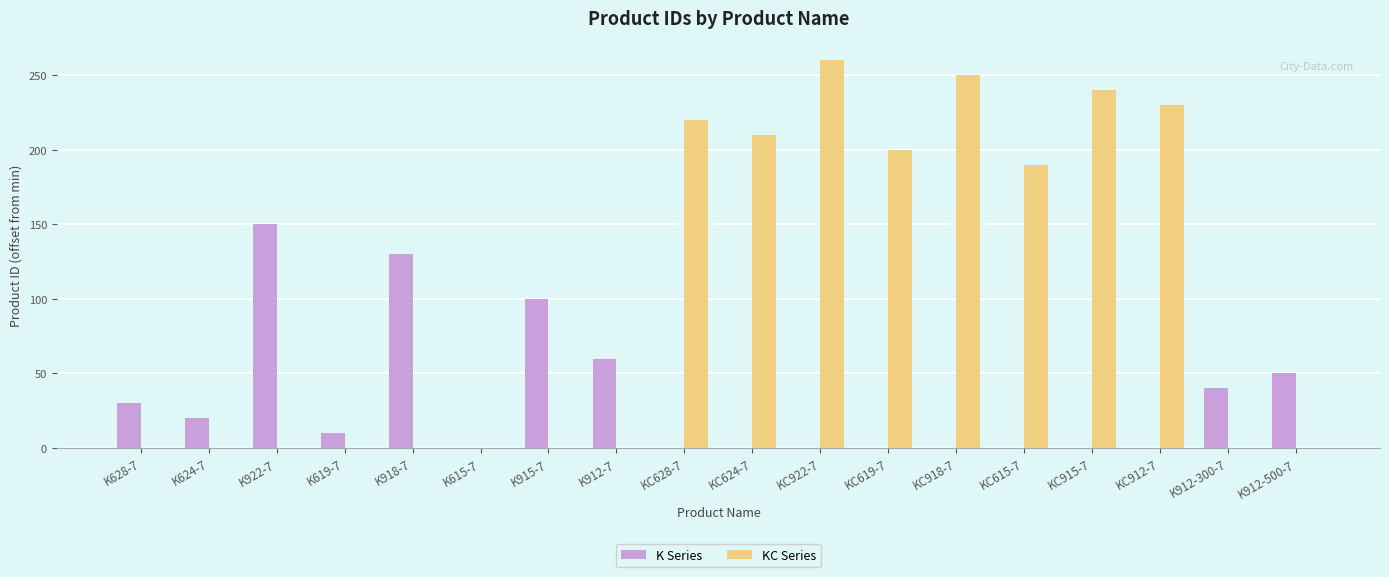

Reading left to right, what are all the values shown in this chart?

K Series: K628-7=30	K624-7=20	K922-7=150	K619-7=10	K918-7=130	K615-7=0	K915-7=100	K912-7=60	KC628-7=0	KC624-7=0	KC922-7=0	KC619-7=0	KC918-7=0	KC615-7=0	KC915-7=0	KC912-7=0	K912-300-7=40	K912-500-7=50
KC Series: K628-7=0	K624-7=0	K922-7=0	K619-7=0	K918-7=0	K615-7=0	K915-7=0	K912-7=0	KC628-7=220	KC624-7=210	KC922-7=260	KC619-7=200	KC918-7=250	KC615-7=190	KC915-7=240	KC912-7=230	K912-300-7=0	K912-500-7=0